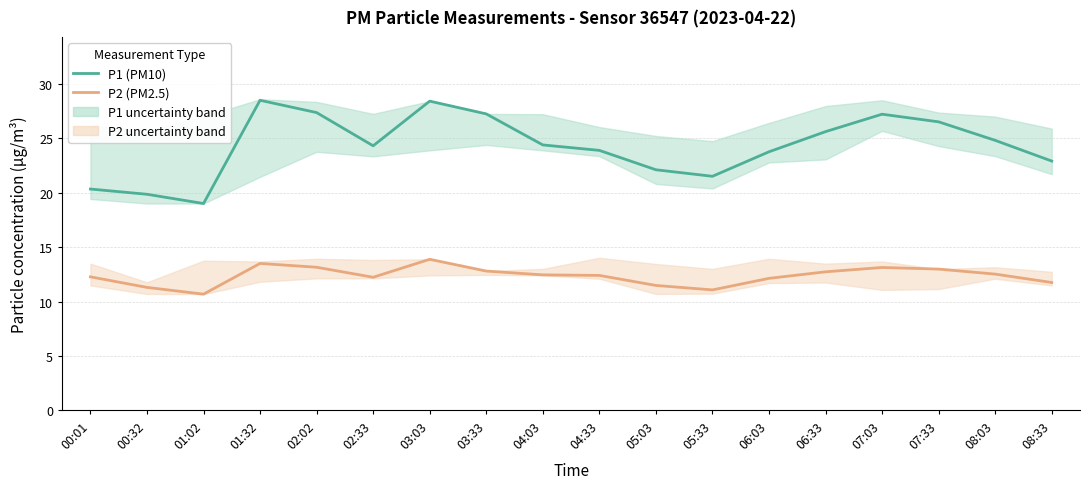

What is the label of the 3rd point from the left?

01:02